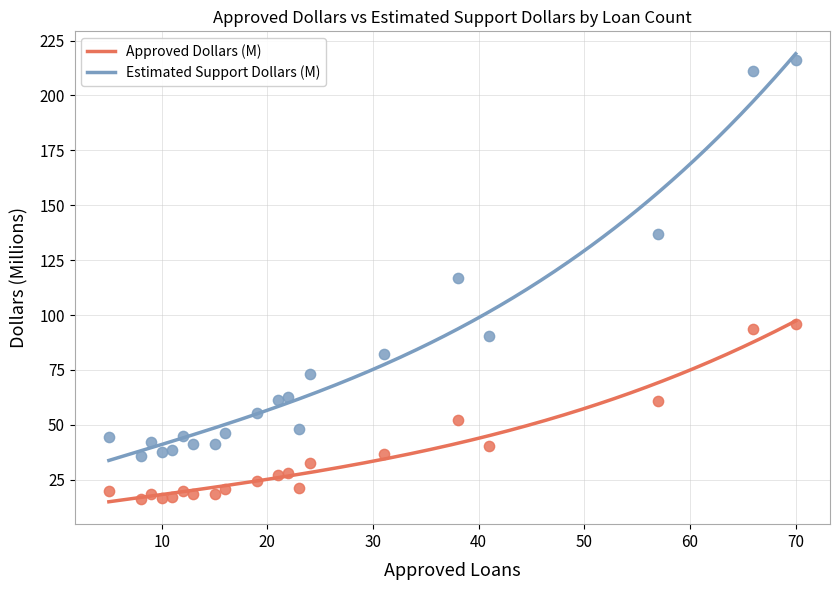

Which series contains the lowest Y value?

Approved Dollars